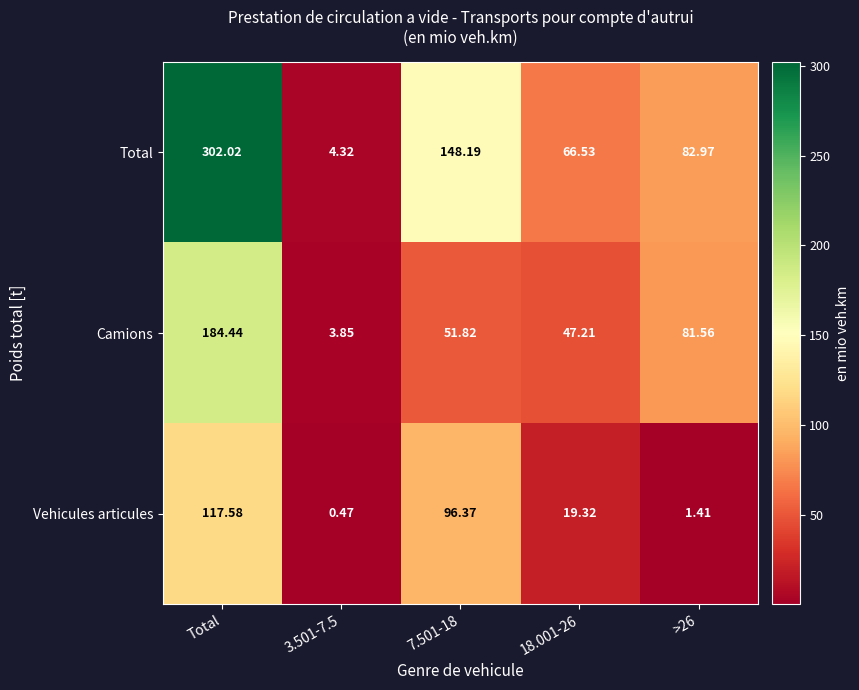

Which series has the widest spread of values?

Total